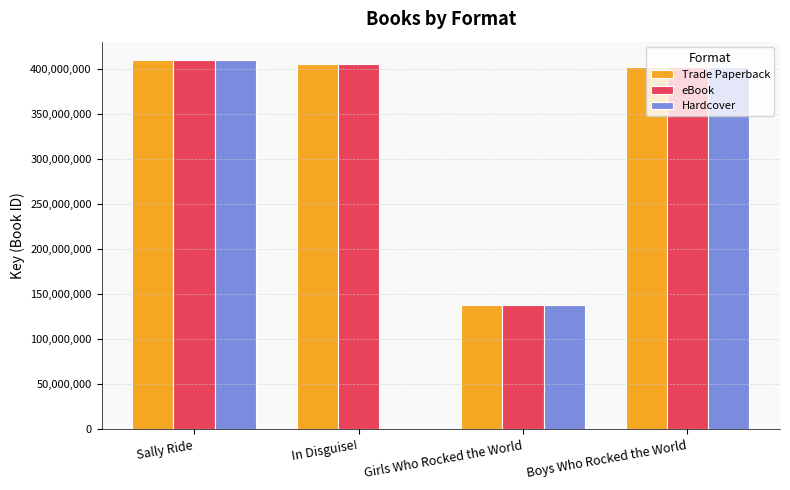

Count the number of data series in this chart.

3